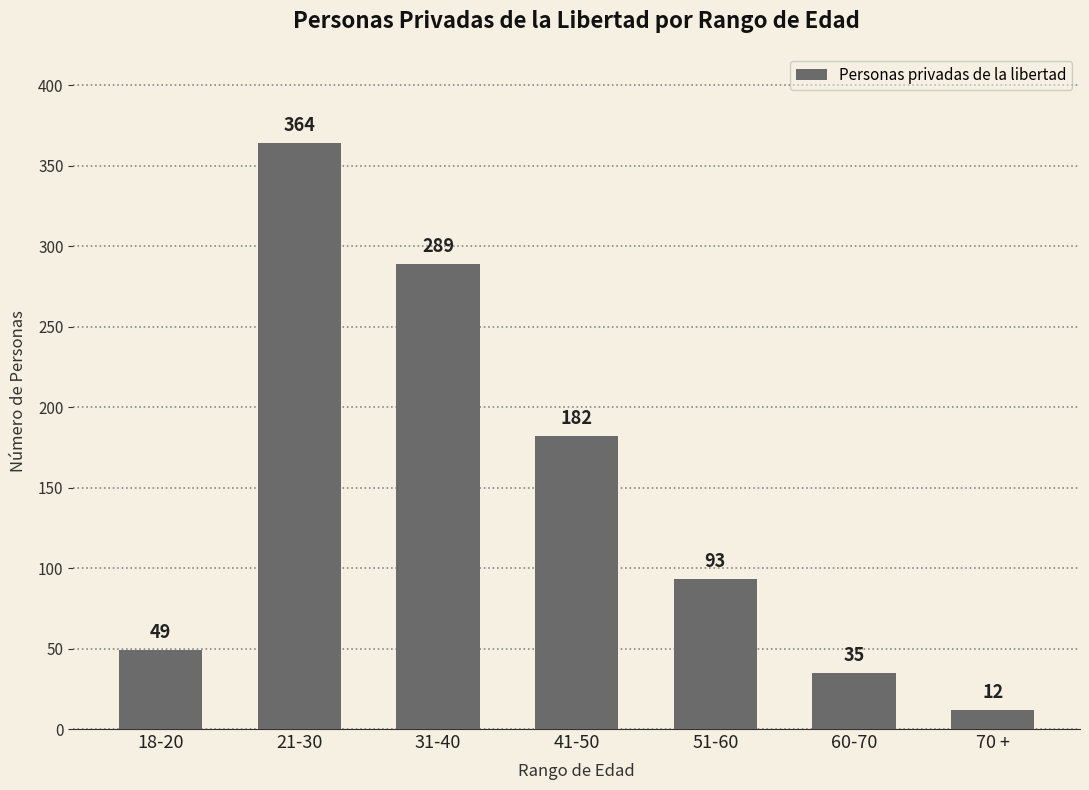

Reading left to right, extract all data points from this chart.

49	364	289	182	93	35	12